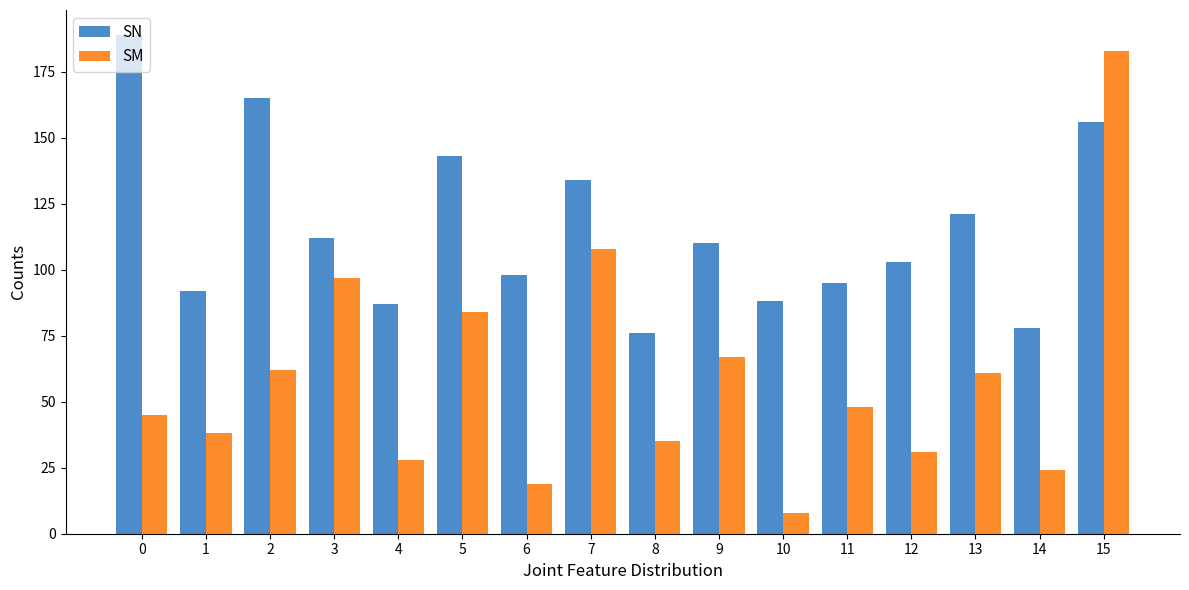

The SM series shows 61 at 13. True or false?

True